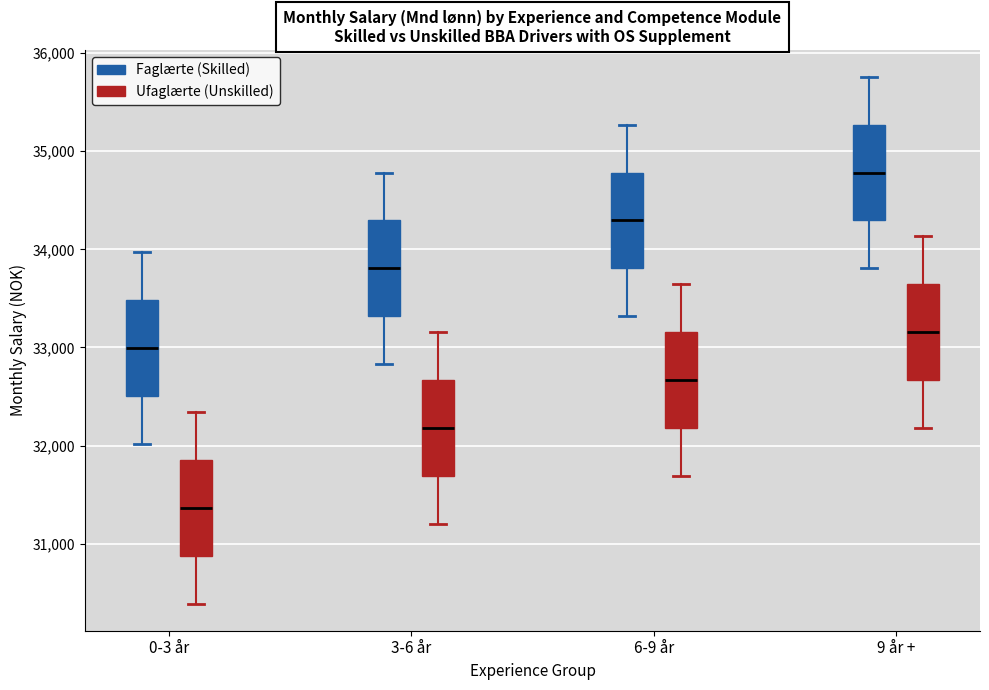

Which box's median line is the lowest?

0-3 år (Ufaglærte (Unskilled))